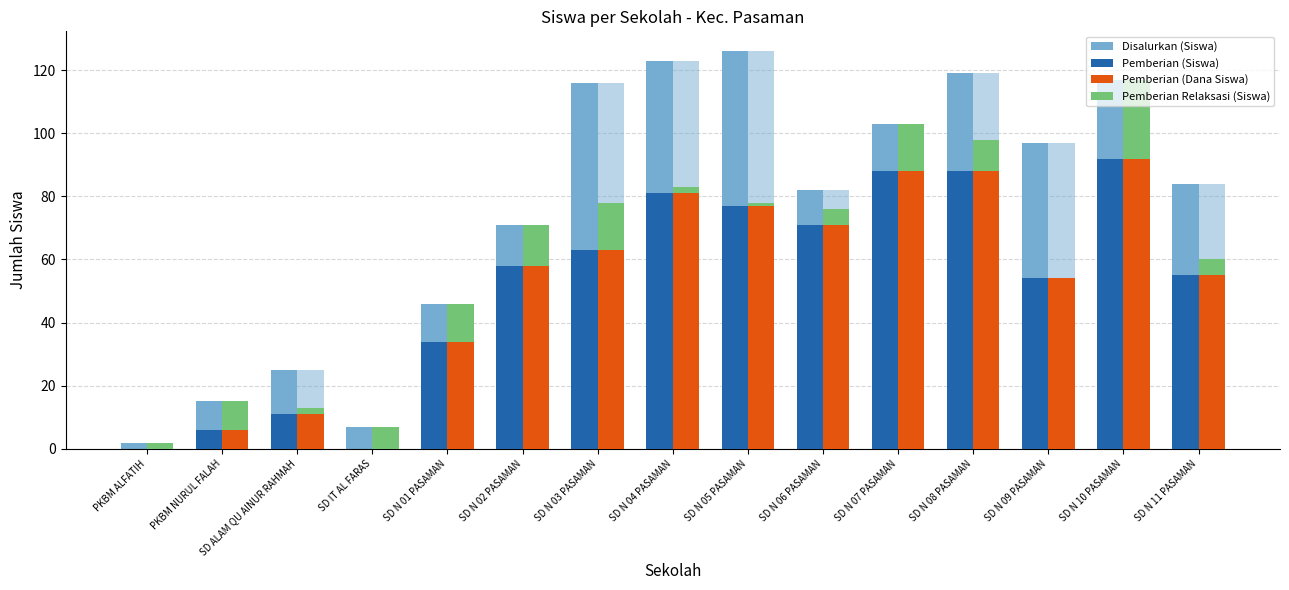

How many data points in Pemberian (Dana Siswa) are less than 58?

7